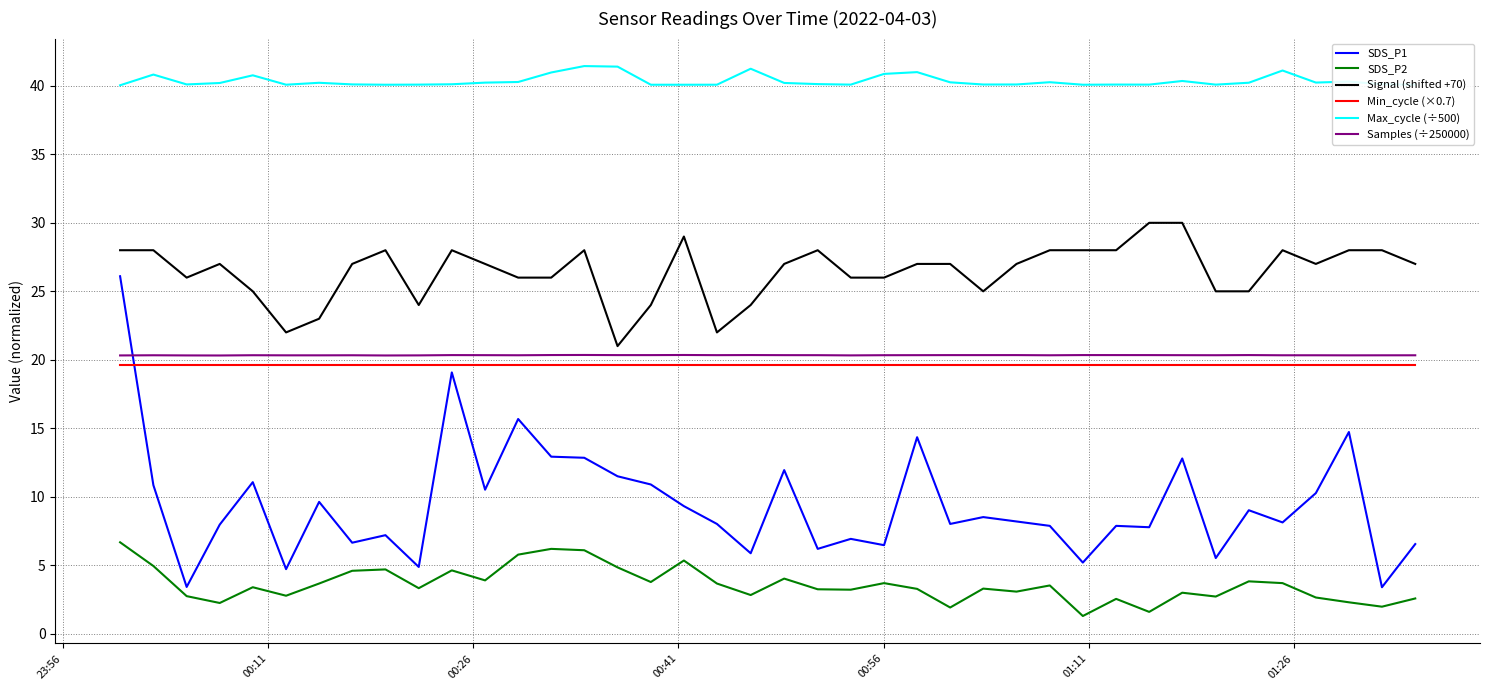

Does the chart have visible grid lines?

Yes